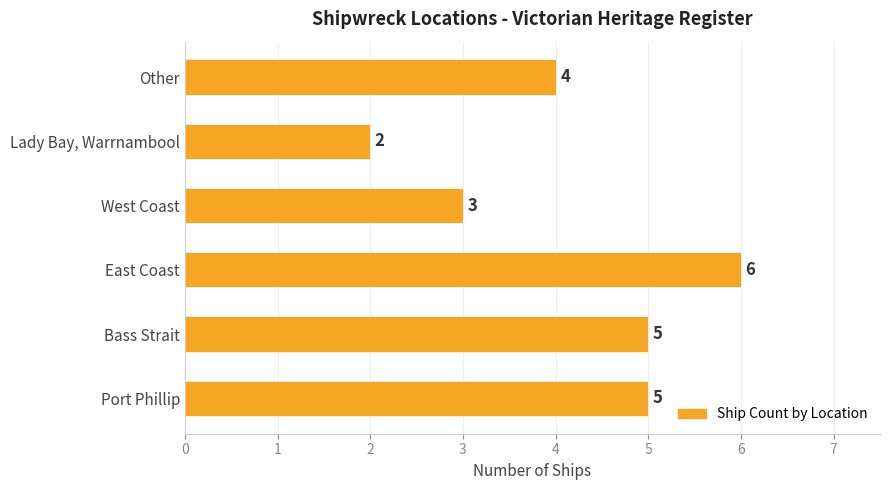

What is the smallest value displayed?

2